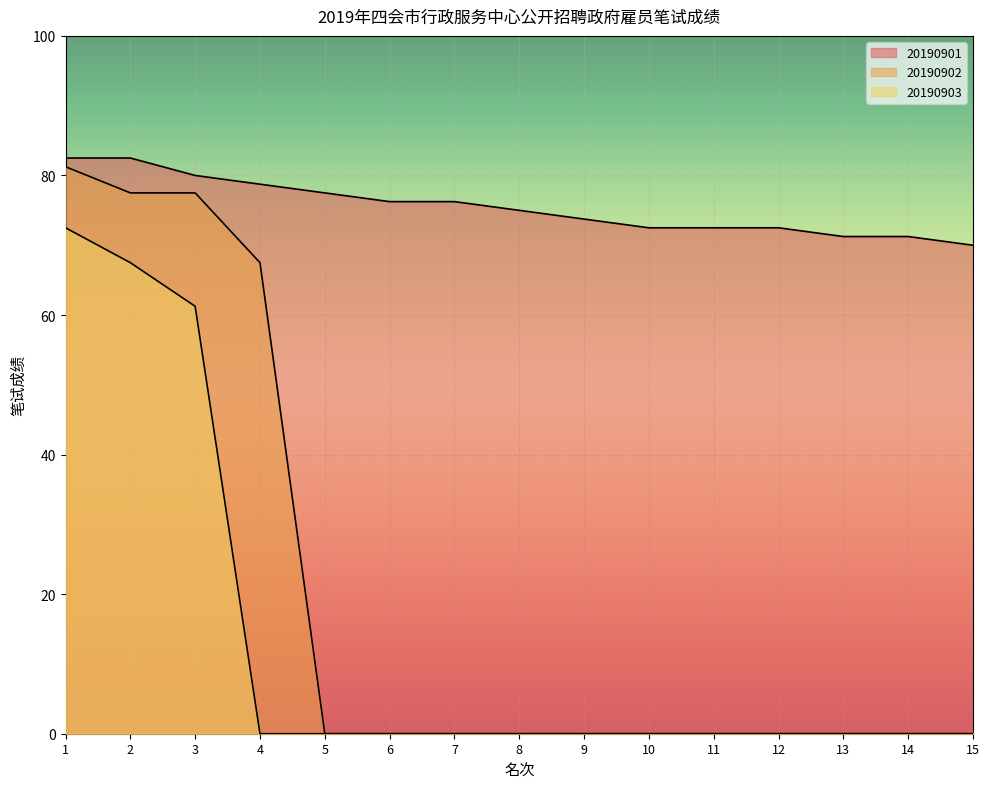

How many lines are shown in the chart?

3